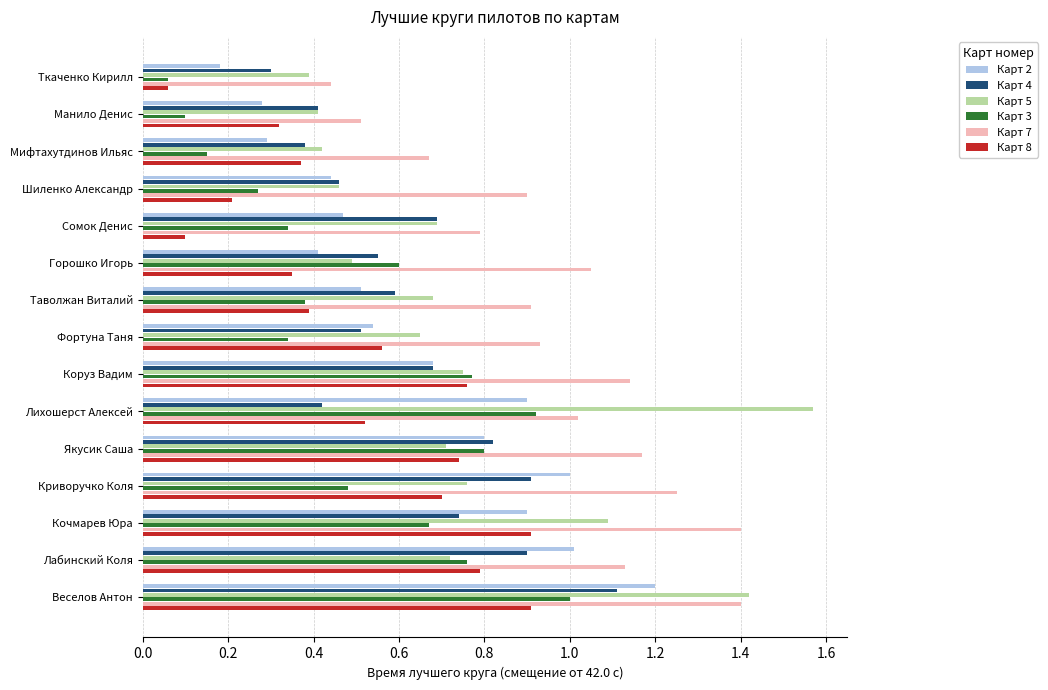

At which label is Карт 3 closest to 0?

Ткаченко Кирилл